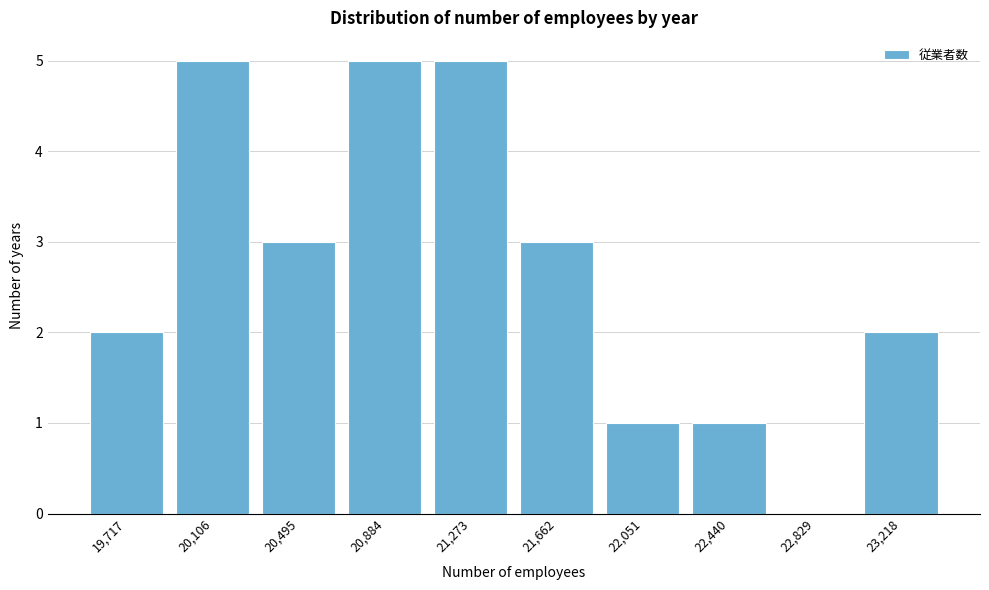

Reading right to left, transcribe all the data shown in this chart.

23,218=2	22,829=0	22,440=1	22,051=1	21,662=3	21,273=5	20,884=5	20,495=3	20,106=5	19,717=2